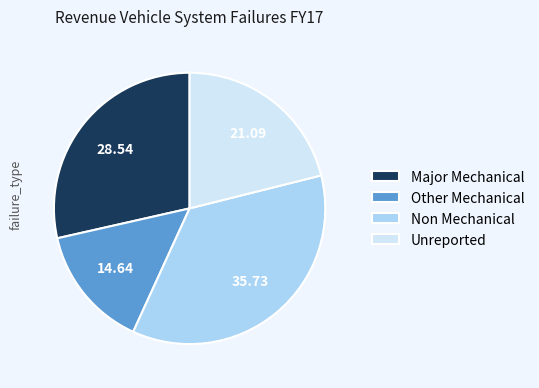

Rank the categories by value from highest to lowest.

Non Mechanical, Major Mechanical, Unreported, Other Mechanical